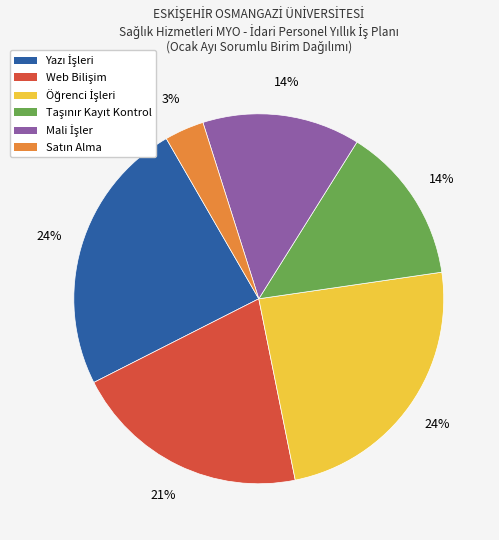

Does any single category account for the majority?

No